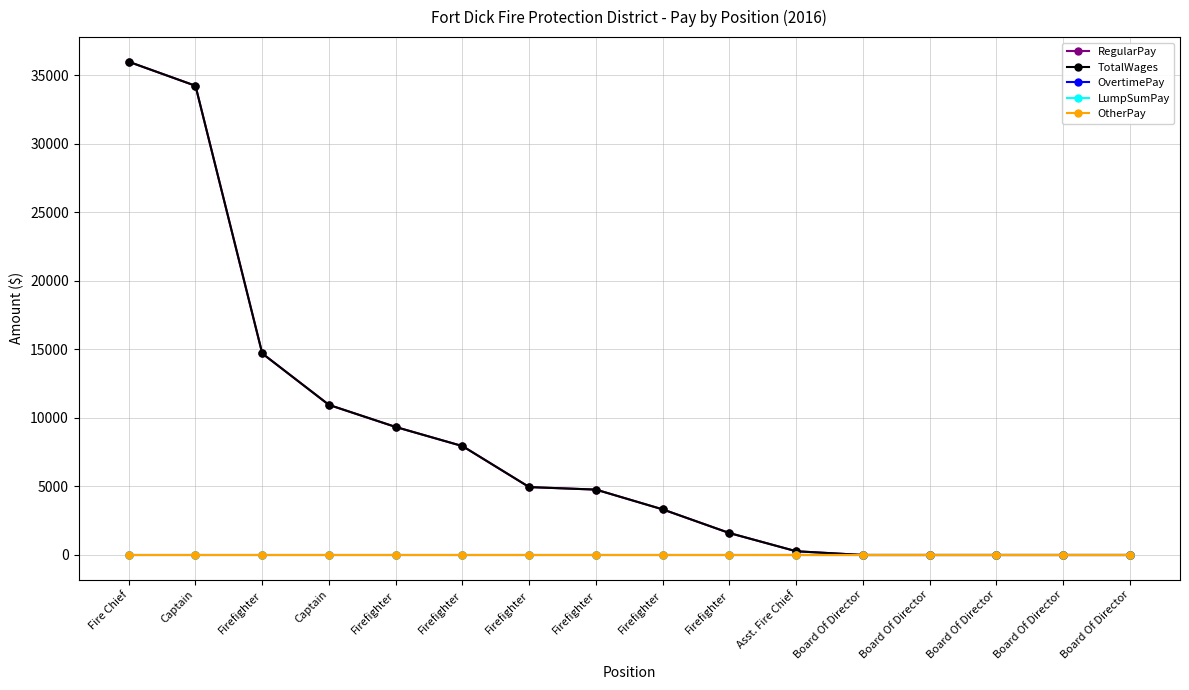

Does the chart have visible grid lines?

Yes